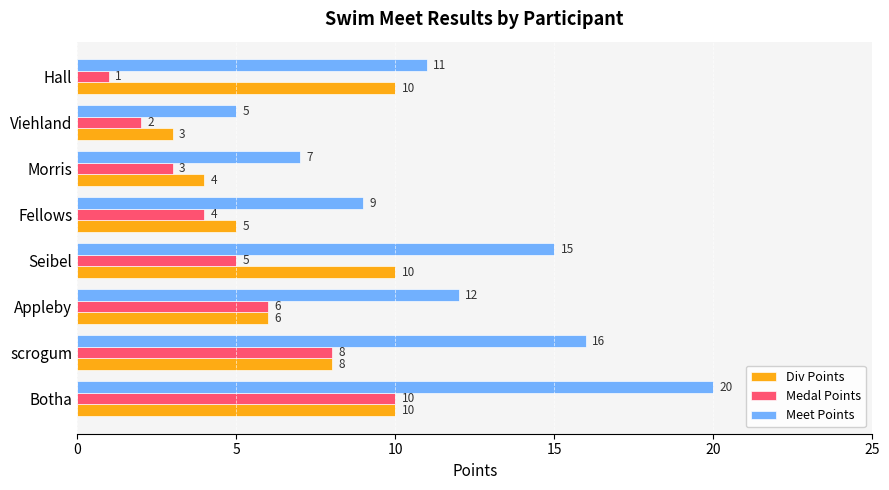

The value of Div Points at Fellows is 5. True or false?

True